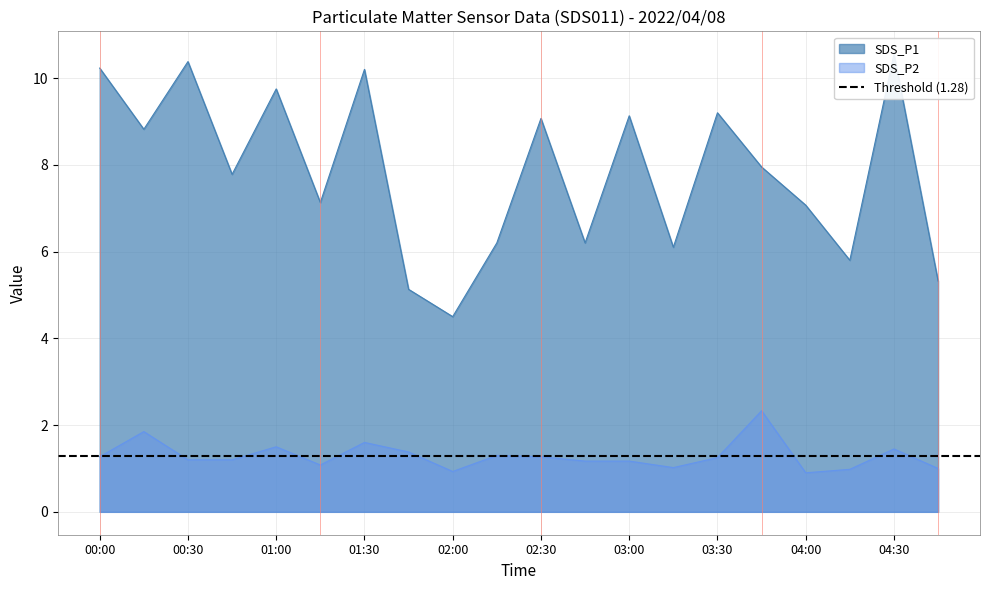

What position from the left is 04:00?

17